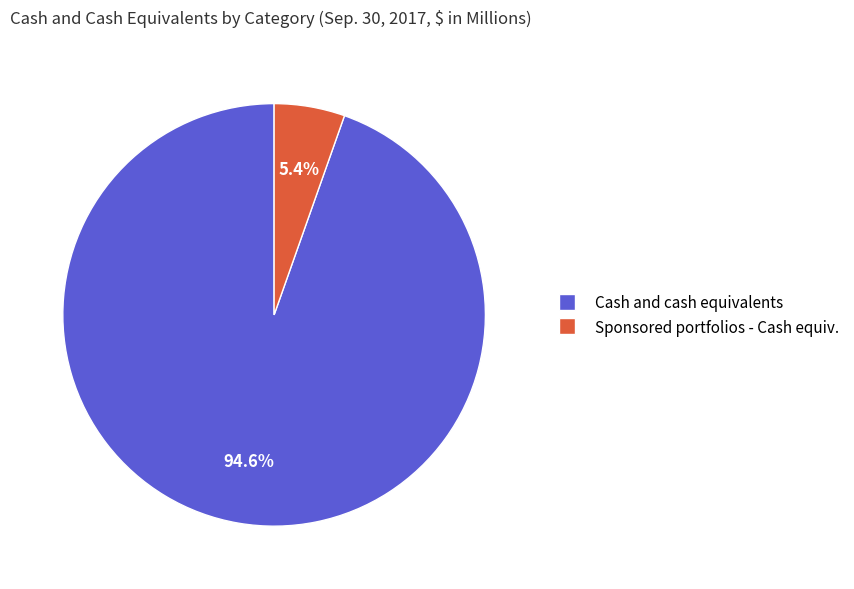

Is there a majority slice in this chart?

Yes